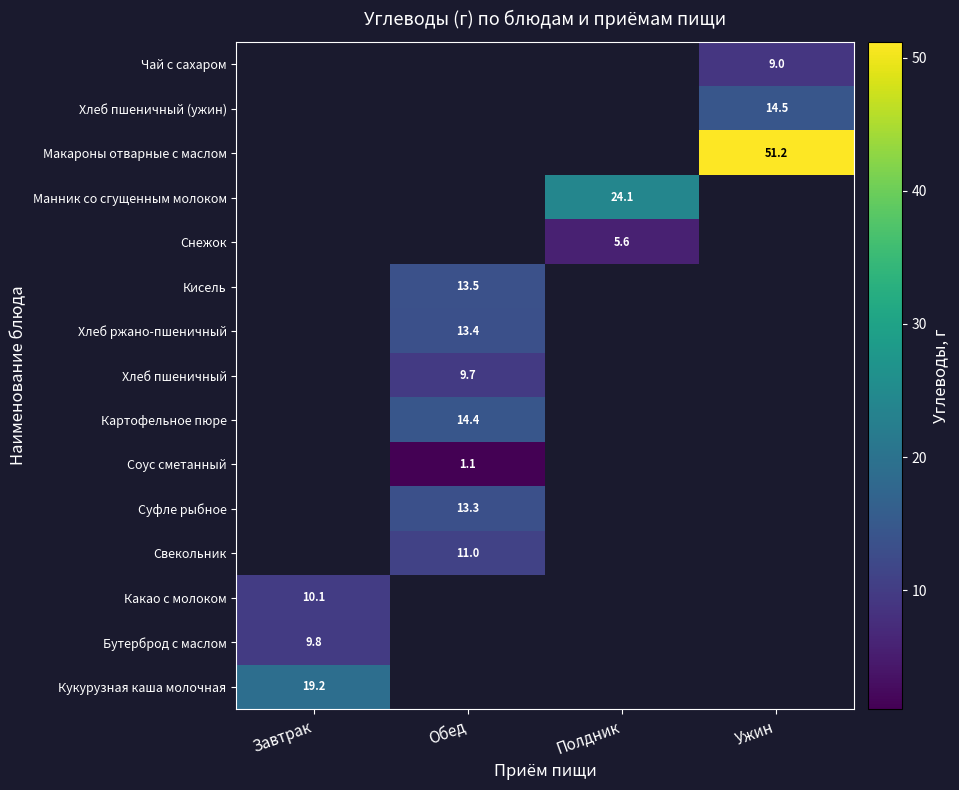

Between Ужин and Полдник, which is larger?

Полдник